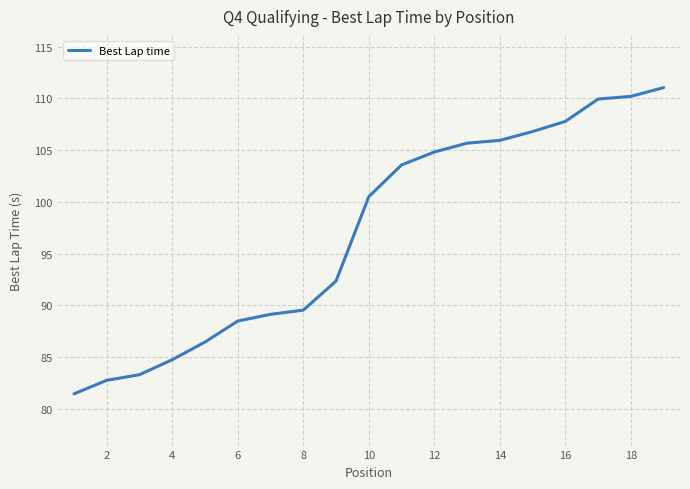

What is the greatest value displayed?

111.0